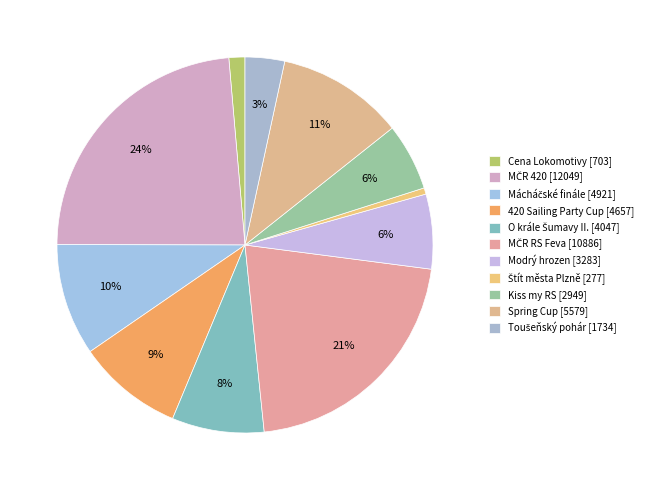

How many segments does this pie chart have?

11